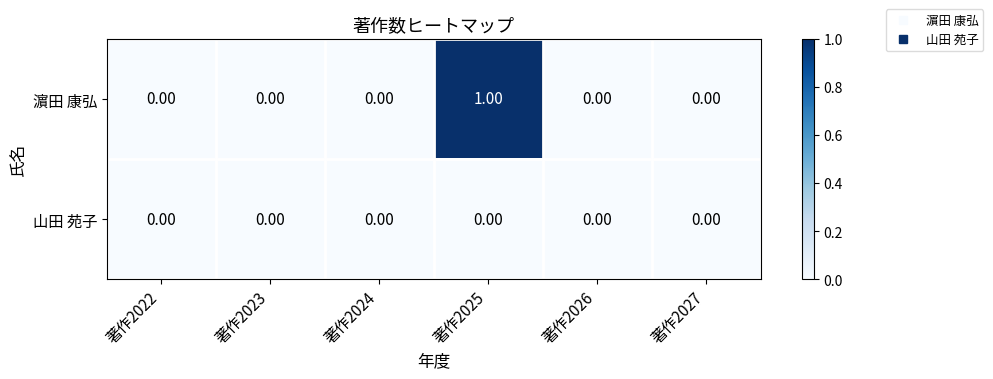

Which series has the largest total across all categories?

濵田 康弘